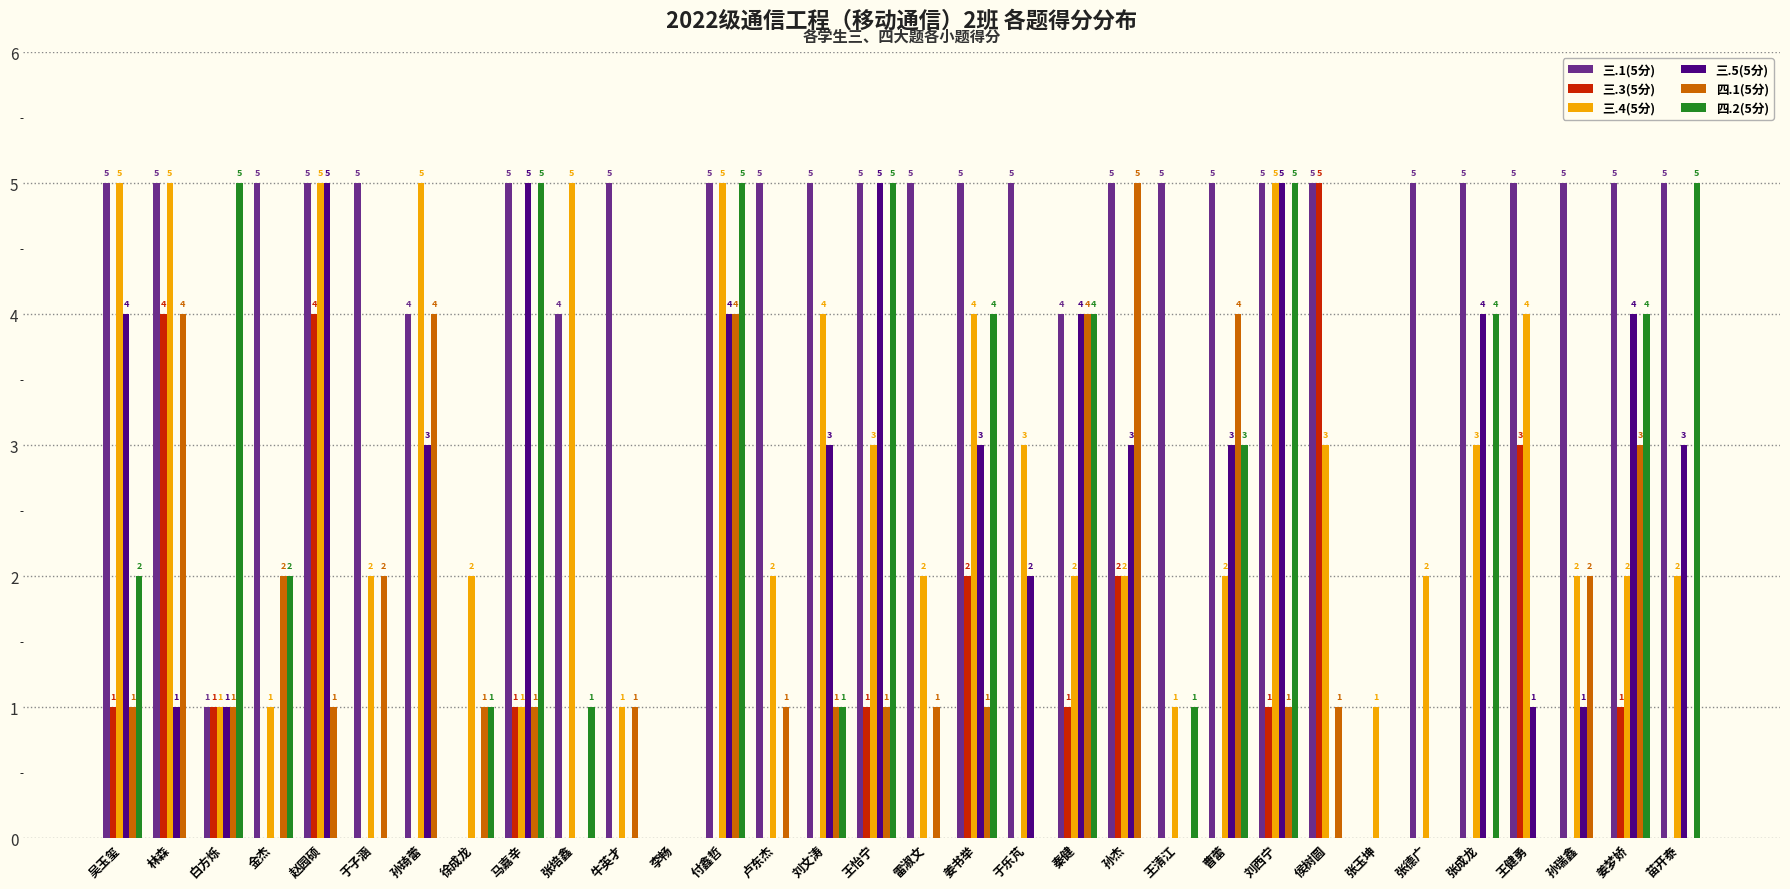

The 三.5(5分) series shows 3 at 李畅. True or false?

False